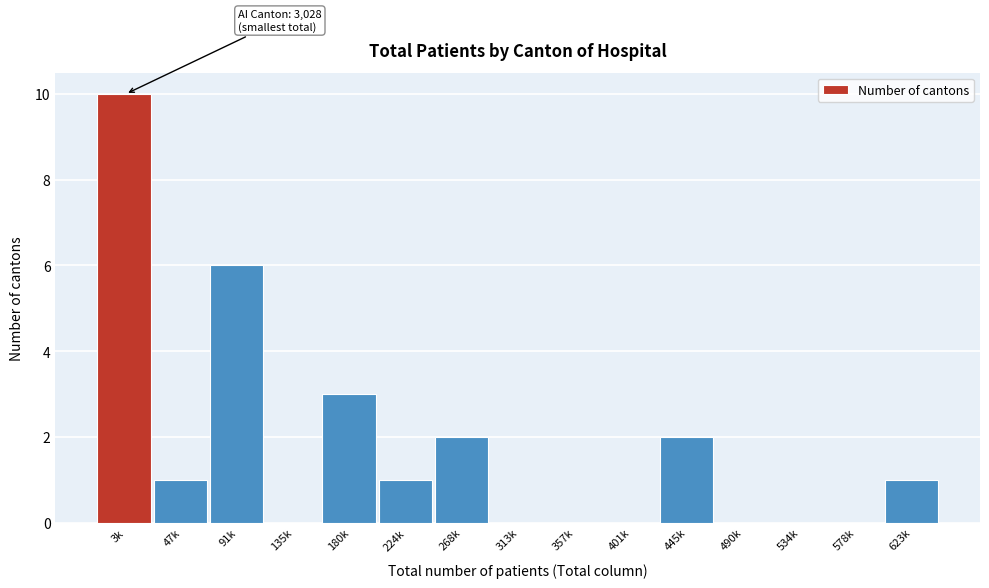

Reading left to right, transcribe all the data shown in this chart.

3k=10	47k=1	91k=6	135k=0	180k=3	224k=1	268k=2	313k=0	357k=0	401k=0	445k=2	490k=0	534k=0	578k=0	623k=1